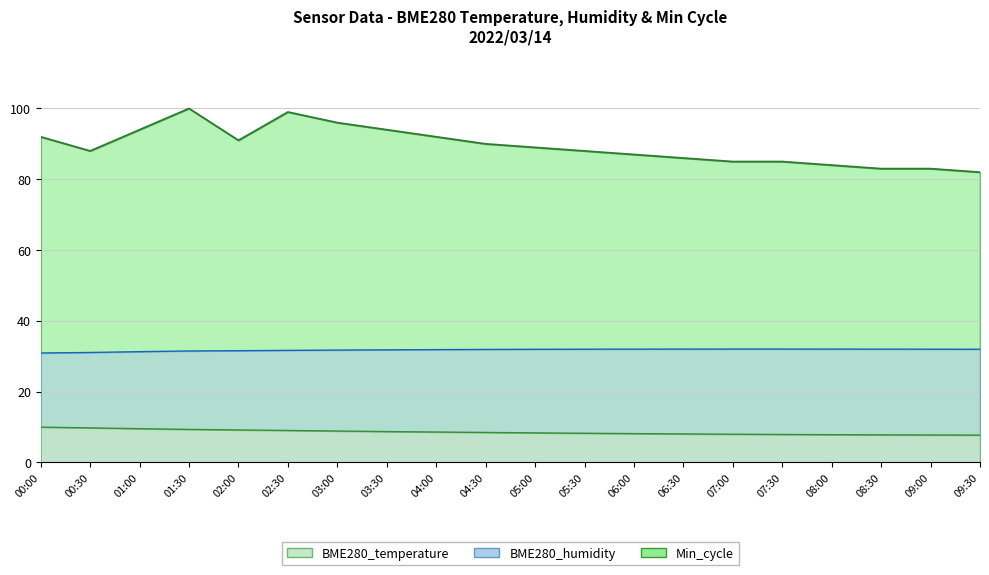

Is the value of BME280_humidity at 09:30 greater than the value of BME280_temperature at 03:00?

Yes